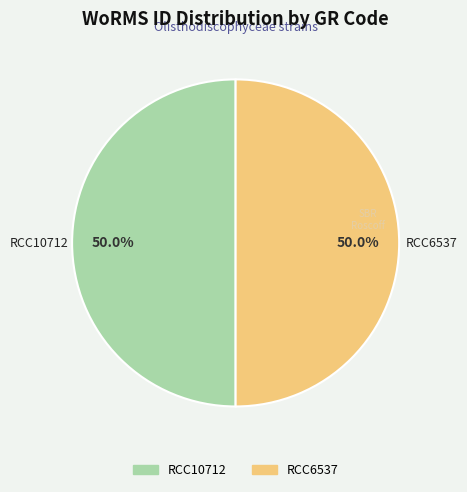

What percentage is NOT represented by RCC6537?

50.0%